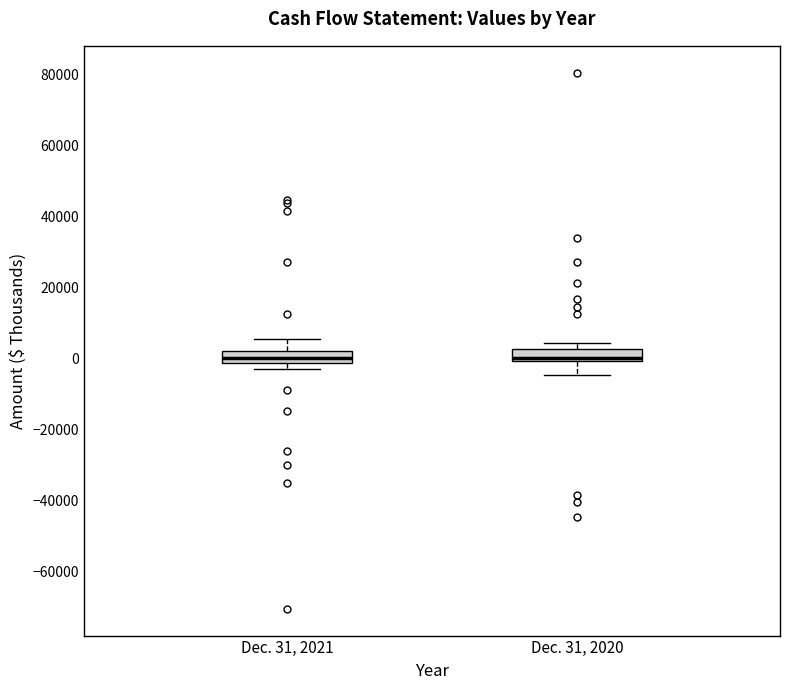

Reading left to right, transcribe this box plot: for each box, give where its median line is, the range the box spans, and where its two whiskers end, as read against the y-axis. The values are not printed on the chart, so give them approximately, as read against the axis.

Dec. 31, 2021: median 0, box -2000 to 2000, whiskers -4000 to 6000
Dec. 31, 2020: median 0 (just above the box's lower edge), box 0 to 2000, whiskers -4000 to 4000